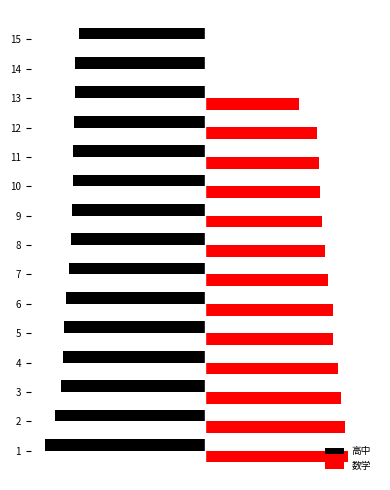

What is the value of the 高中 bar at the 4th from the left?

-69.4